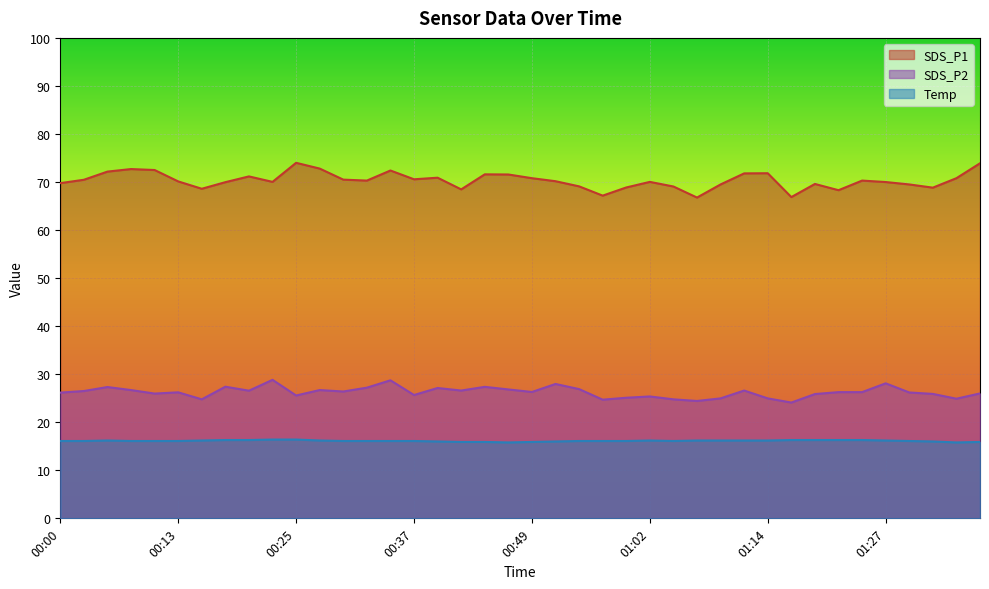

Reading right to left, extract all data points from this chart.

SDS_P1: 01:37=73.9	01:34=70.8	01:32=68.8	01:29=69.5	01:27=70.0	01:24=70.3	01:22=68.3	01:19=69.6	01:17=66.9	01:14=71.8	01:12=71.8	01:09=69.5	01:07=66.8	01:04=69.1	01:02=70.0	00:59=68.9	00:57=67.2	00:54=69.1	00:52=70.2	00:49=70.8	00:47=71.6	00:44=71.6	00:42=68.5	00:39=70.9	00:37=70.6	00:35=72.4	00:32=70.3	00:30=70.5	00:27=72.8	00:25=74.0	00:22=70.0	00:20=71.2	00:17=70.0	00:15=68.6	00:13=70.1	00:10=72.5	00:08=72.7	00:05=72.2	00:03=70.5	00:00=69.8
SDS_P2: 01:37=26.0	01:34=24.9	01:32=25.9	01:29=26.2	01:27=28.1	01:24=26.3	01:22=26.3	01:19=25.9	01:17=24.1	01:14=25.0	01:12=26.6	01:09=25.0	01:07=24.4	01:04=24.8	01:02=25.4	00:59=25.1	00:57=24.7	00:54=26.9	00:52=28.0	00:49=26.3	00:47=26.8	00:44=27.4	00:42=26.6	00:39=27.1	00:37=25.7	00:35=28.7	00:32=27.2	00:30=26.4	00:27=26.7	00:25=25.6	00:22=28.8	00:20=26.6	00:17=27.4	00:15=24.8	00:13=26.2	00:10=26.0	00:08=26.7	00:05=27.3	00:03=26.5	00:00=26.2
Temp: 01:37=15.9	01:34=15.8	01:32=16.0	01:29=16.1	01:27=16.2	01:24=16.3	01:22=16.3	01:19=16.3	01:17=16.3	01:14=16.2	01:12=16.2	01:09=16.2	01:07=16.2	01:04=16.1	01:02=16.2	00:59=16.1	00:57=16.1	00:54=16.1	00:52=16.0	00:49=15.9	00:47=15.8	00:44=15.9	00:42=15.9	00:39=16.0	00:37=16.1	00:35=16.1	00:32=16.1	00:30=16.1	00:27=16.2	00:25=16.4	00:22=16.4	00:20=16.3	00:17=16.3	00:15=16.2	00:13=16.1	00:10=16.1	00:08=16.1	00:05=16.2	00:03=16.1	00:00=16.1